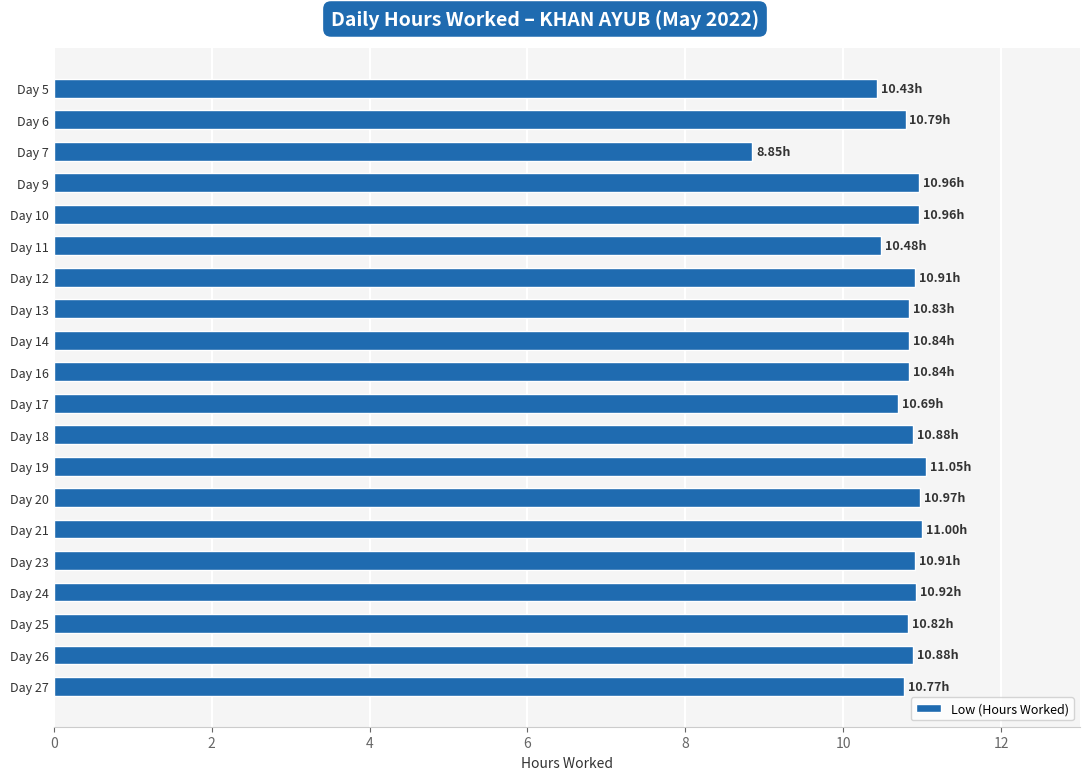

What is the sum of all values?

214.8